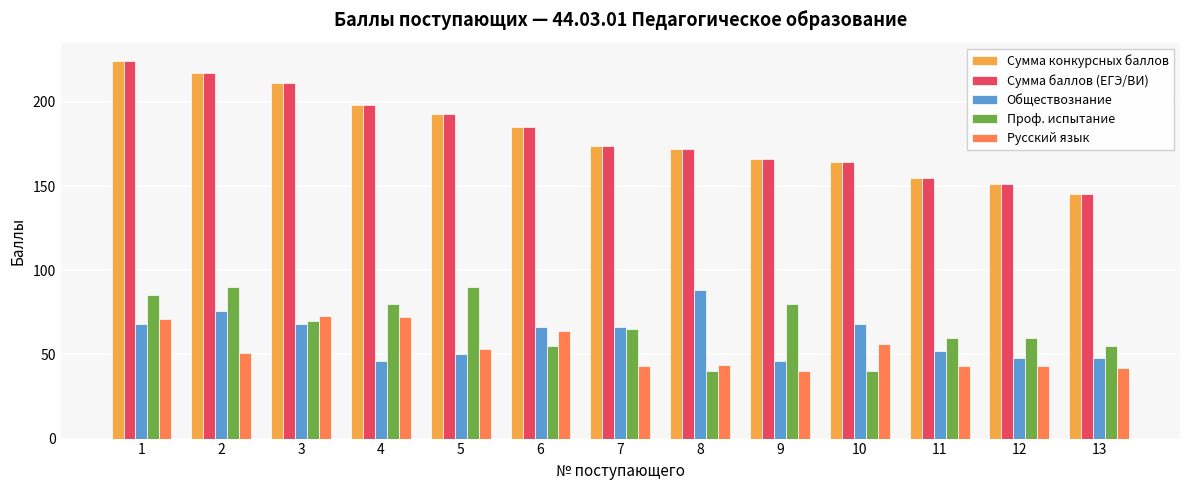

Is the value of Обществознание at 12 greater than the value of Русский язык at 4?

No